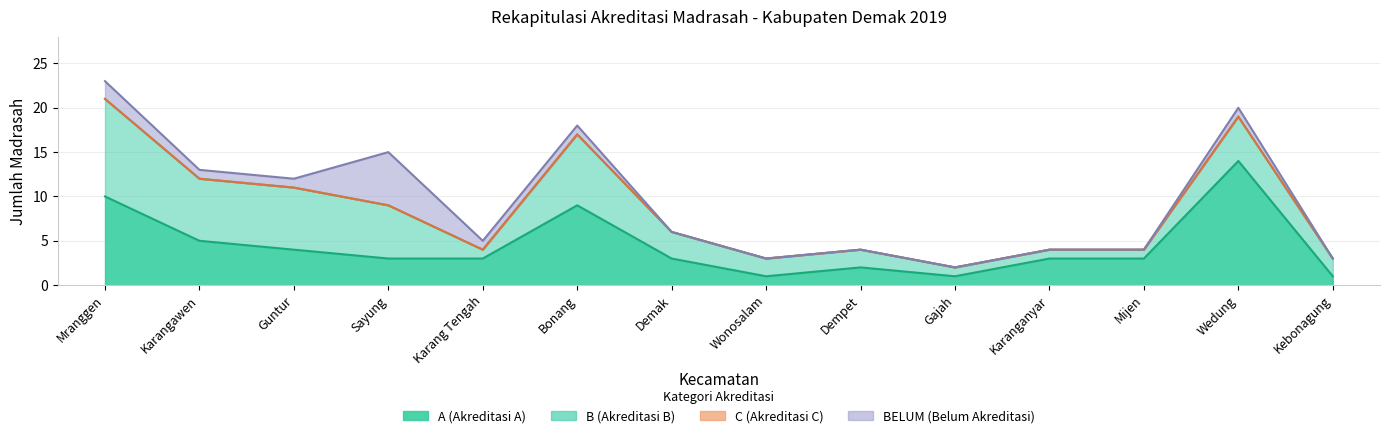

Which series has the largest range (max minus min)?

A